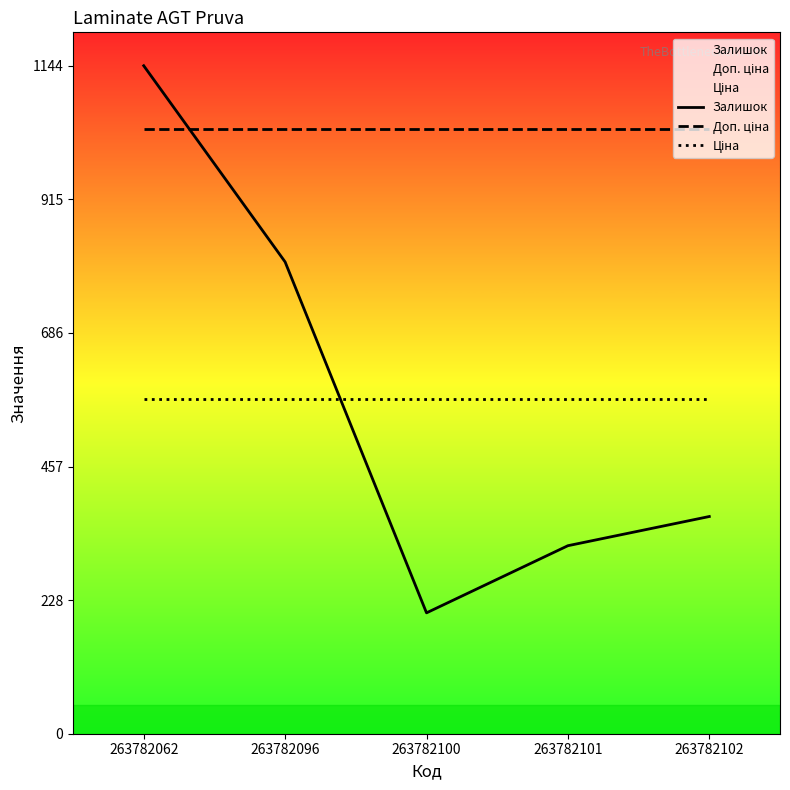

The value of Ціна at 263782096 is 340.5. True or false?

False